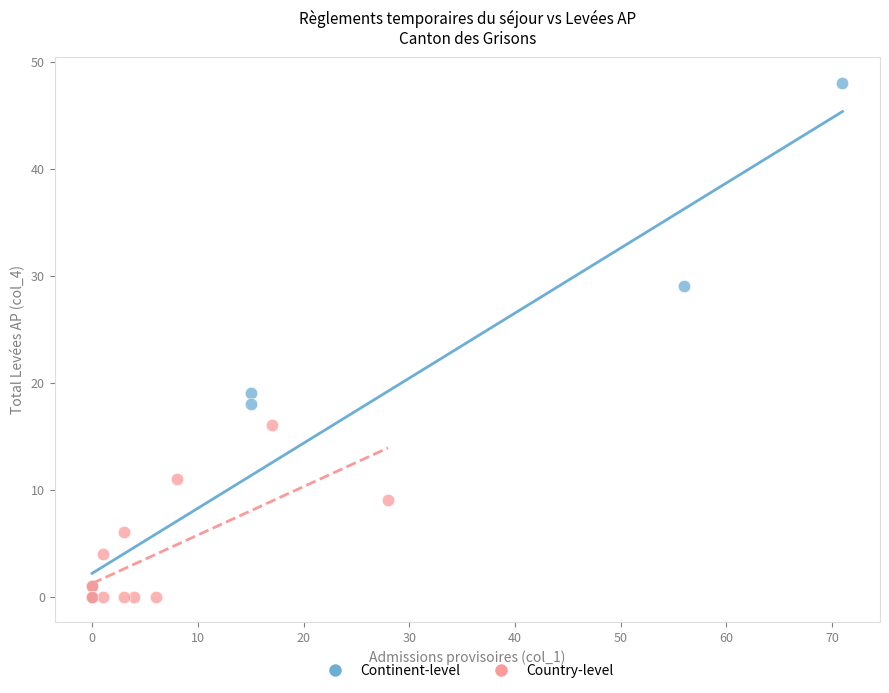

What are all the series names shown in the legend?

Continent-level, Country-level